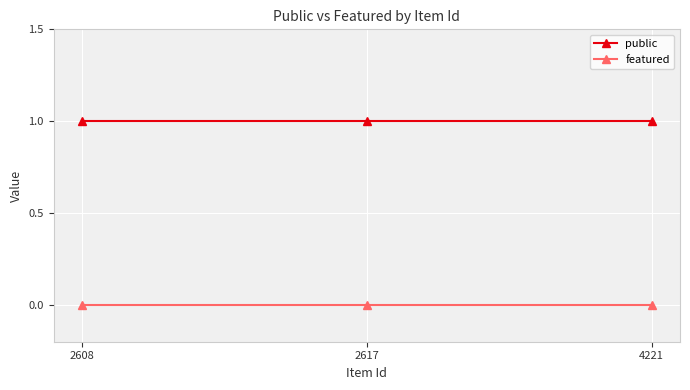

What are all the series names shown in the legend?

public, featured